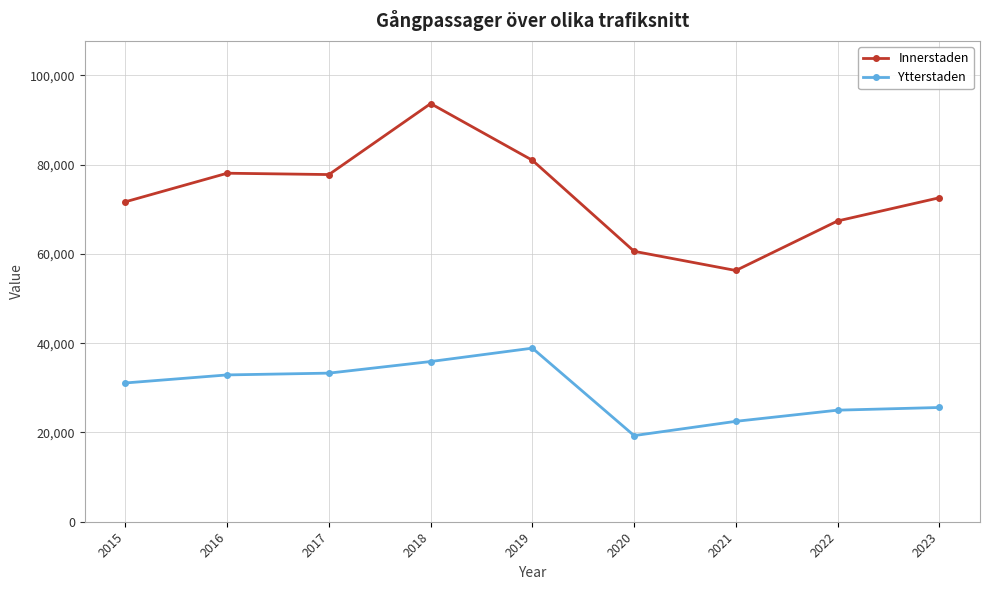

True or false: Ytterstaden has more than 0 points higher than both neighbors.

True